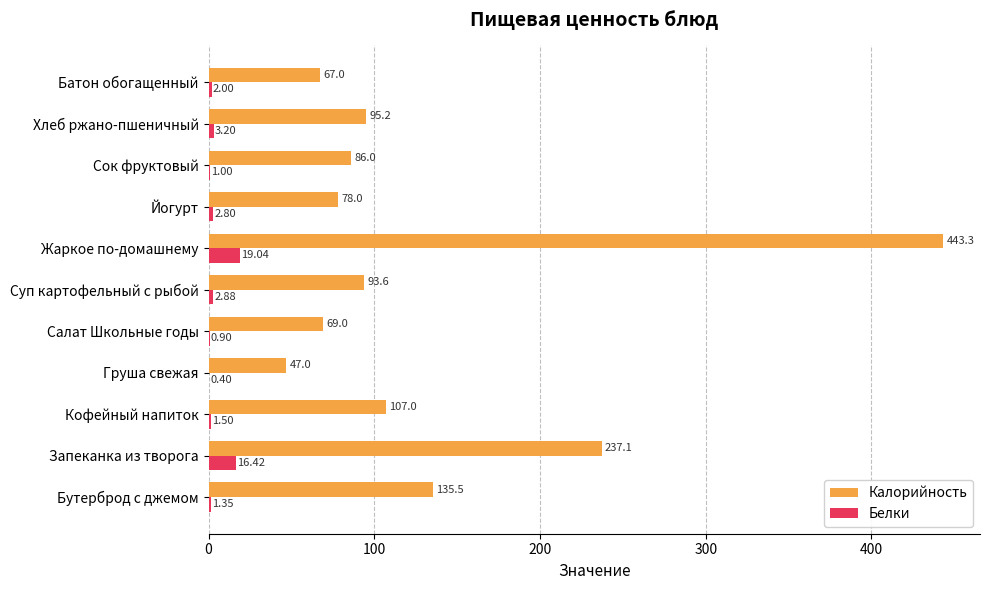

At which category is the sum across all series the highest?

Жаркое по-домашнему